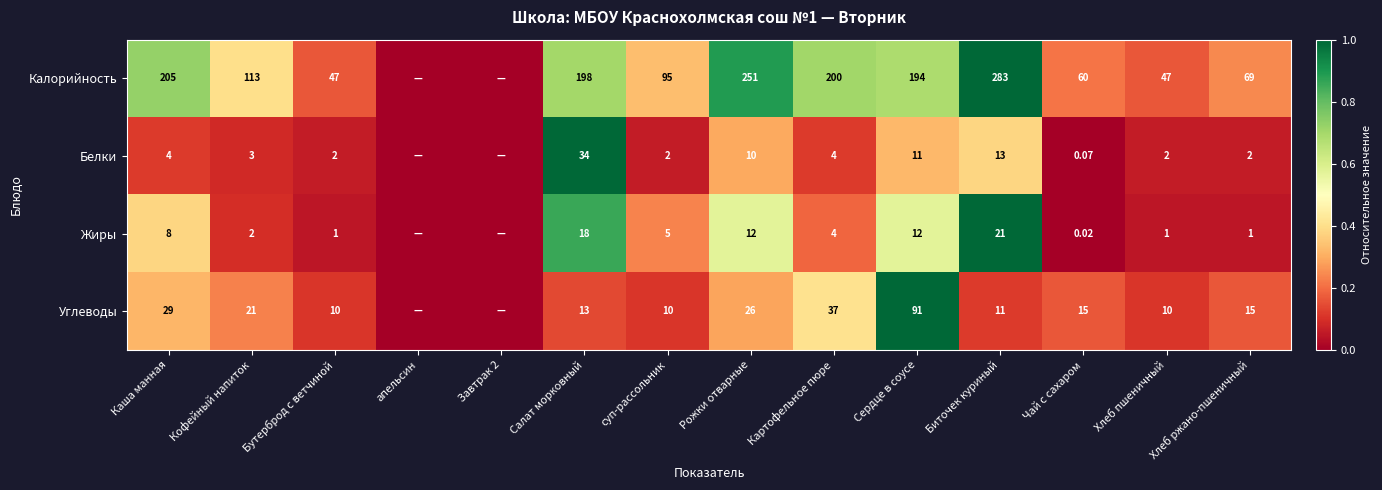

Which series changed the most between Салат морковный and Хлеб пшеничный?

Калорийность